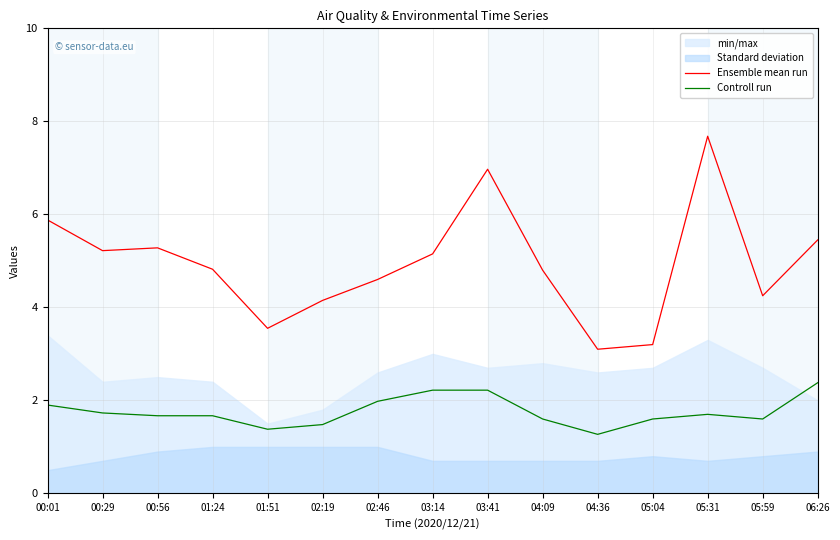

The Controll run series shows 3.2 at 03:41. True or false?

False